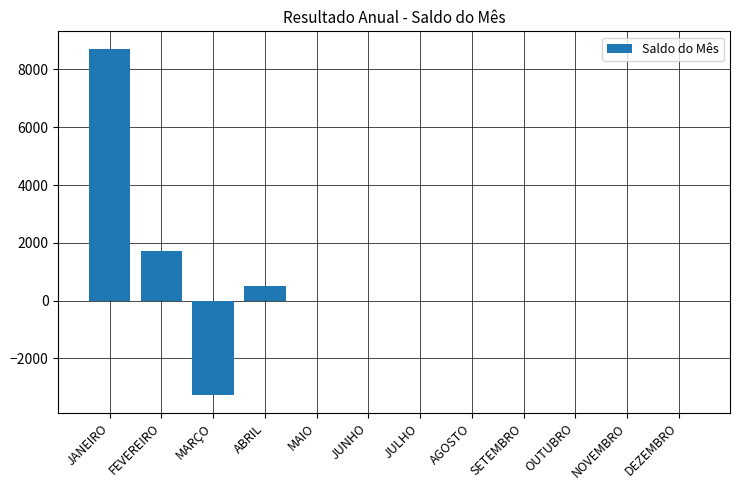

What is the difference between the values at ABRIL and SETEMBRO?

500